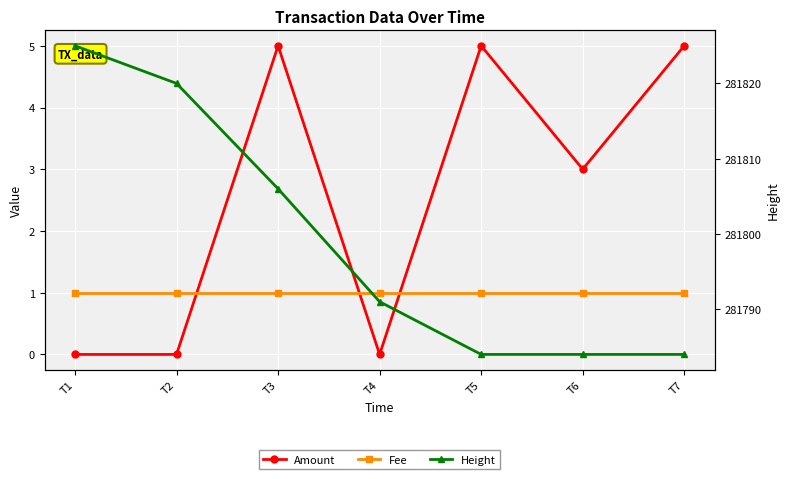

Reading right to left, extract all data points from this chart.

Amount: 5	3	5	0	5	0	0
Fee: 1	1	1	1	1	1	1
Height: 281784	281784	281784	281791	281806	281820	281825